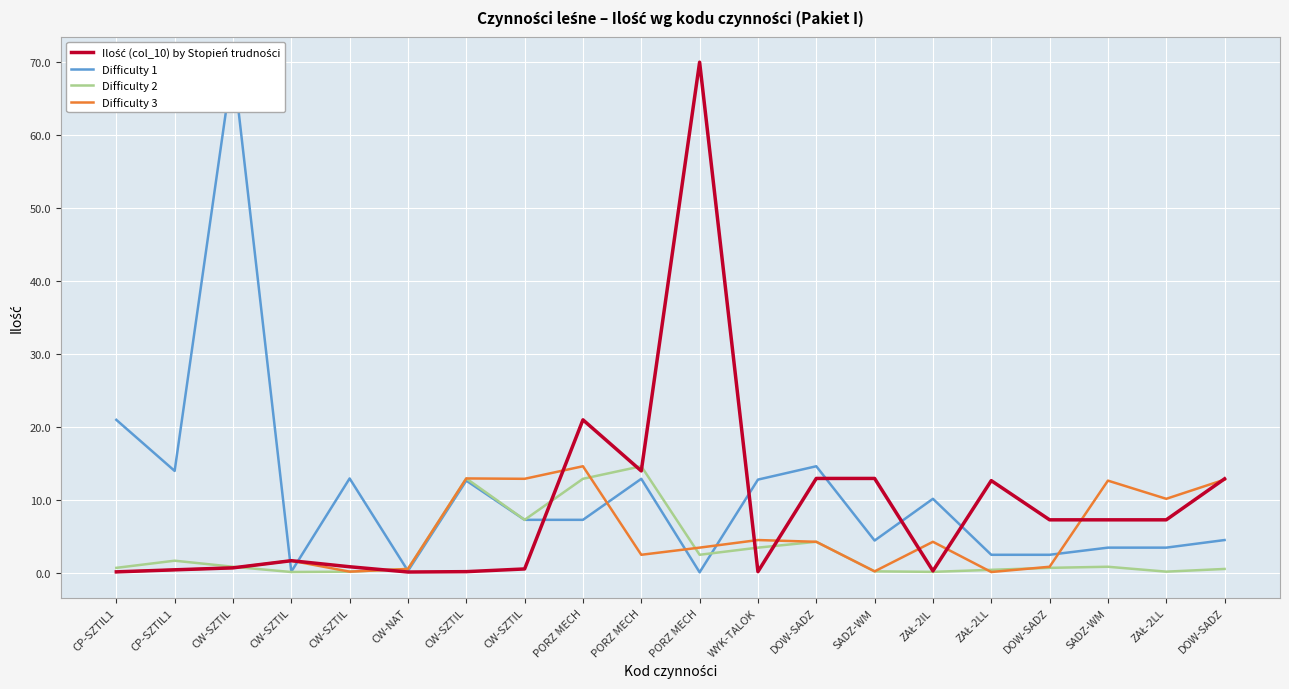

What is the maximum value for Difficulty 2?

14.6